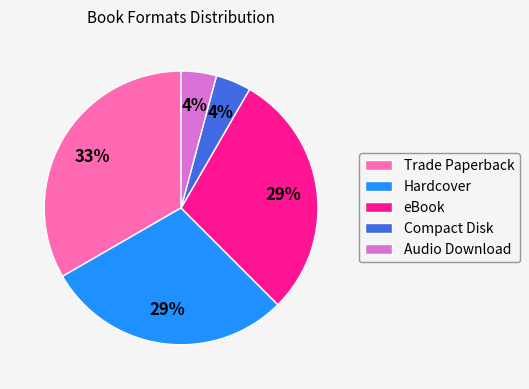

Which slice is the largest?

Trade Paperback